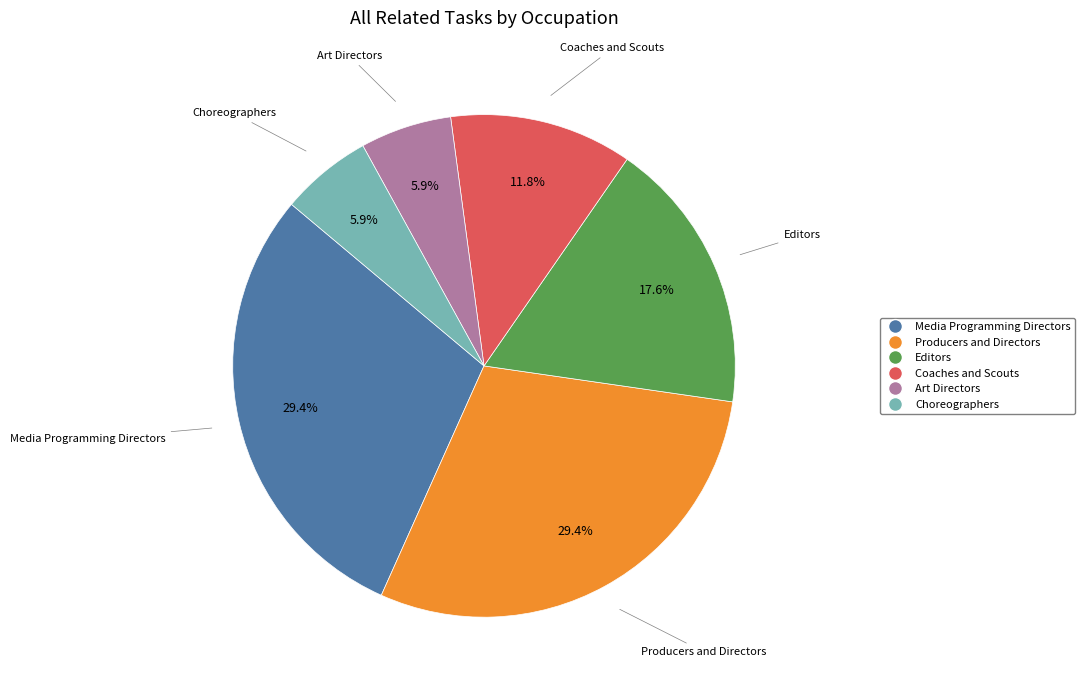

To the nearest percent, what portion does Editors represent?

18%